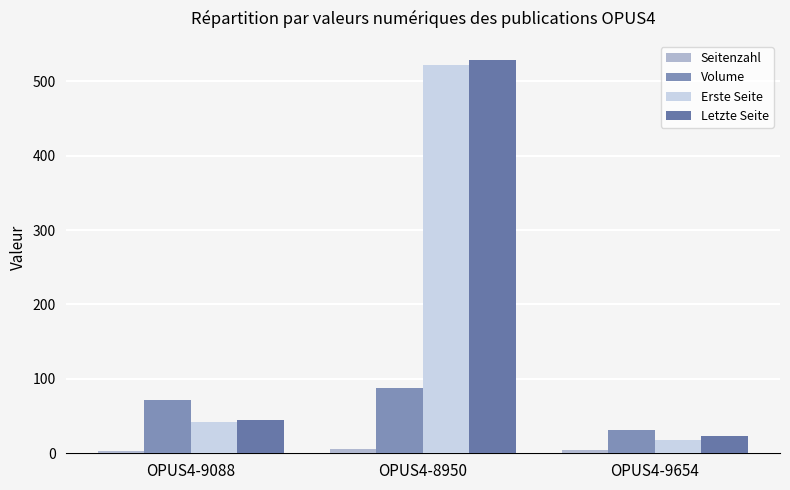

Read the Seitenzahl value at OPUS4-9654.

5